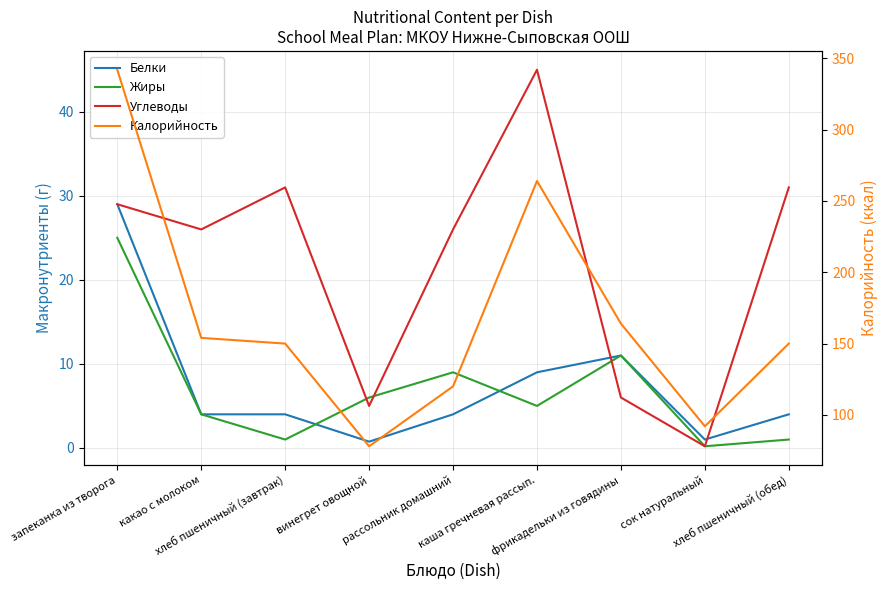

Which series has the largest range (max minus min)?

Калорийность